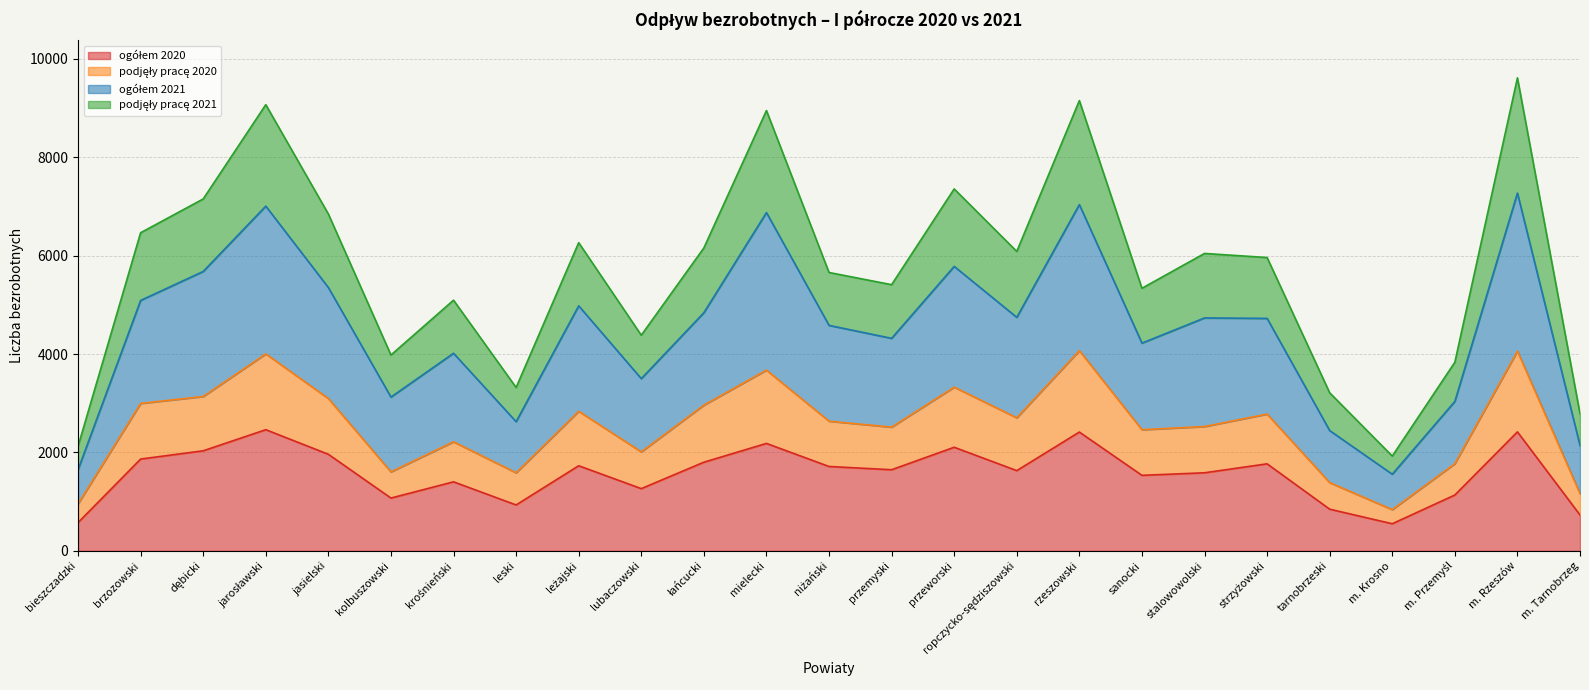

List the labels in order of ogółem 2020 value, smallest first.

m. Krosno, bieszczadzki, m. Tarnobrzeg, tarnobrzeski, leski, kolbuszowski, m. Przemyśl, lubaczowski, krośnieński, sanocki, stalowowolski, ropczycko-sędziszowski, przemyski, niżański, leżajski, strzyżowski, łańcucki, brzozowski, jasielski, dębicki, przeworski, mielecki, rzeszowski, m. Rzeszów, jarosławski